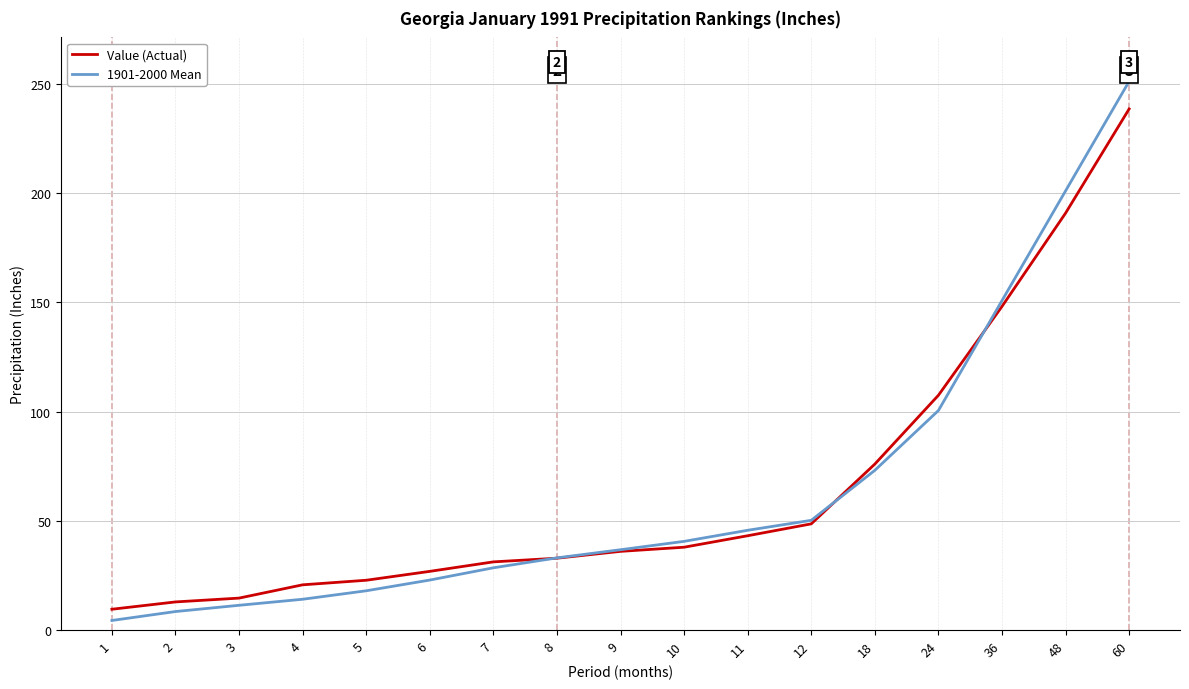

What is the difference between the 1901-2000 Mean values at 1 and 12?

45.8